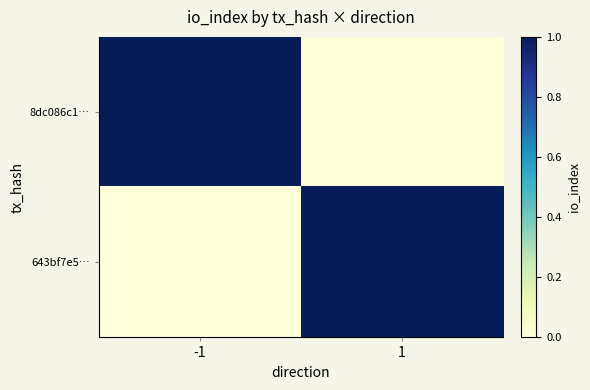

At 1, list the series in order from smallest to largest.

8dc086c1…, 643bf7e5…